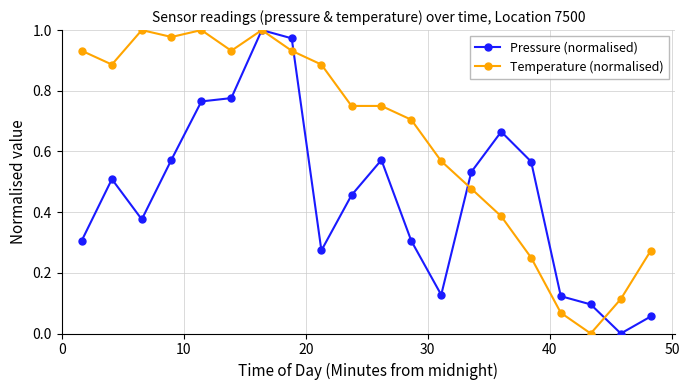

Which series has the largest total across all categories?

Temperature (normalised)